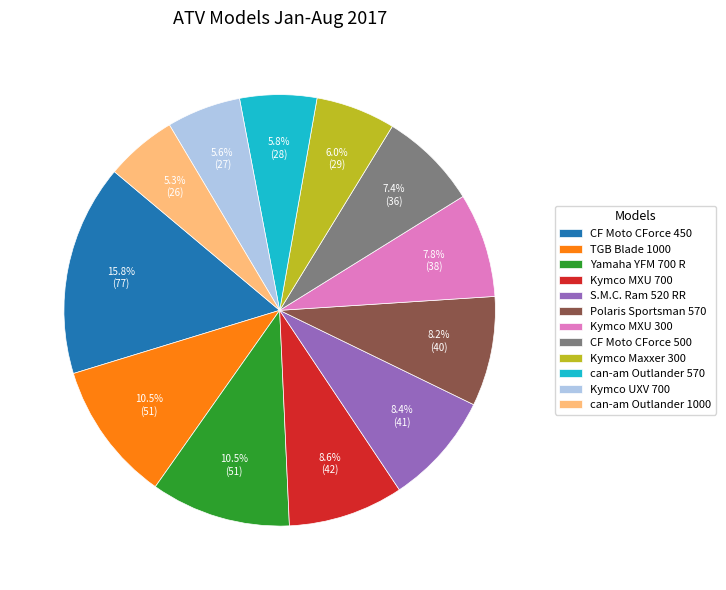

Is it true that Yamaha YFM 700 R is 23% of the pie?

False